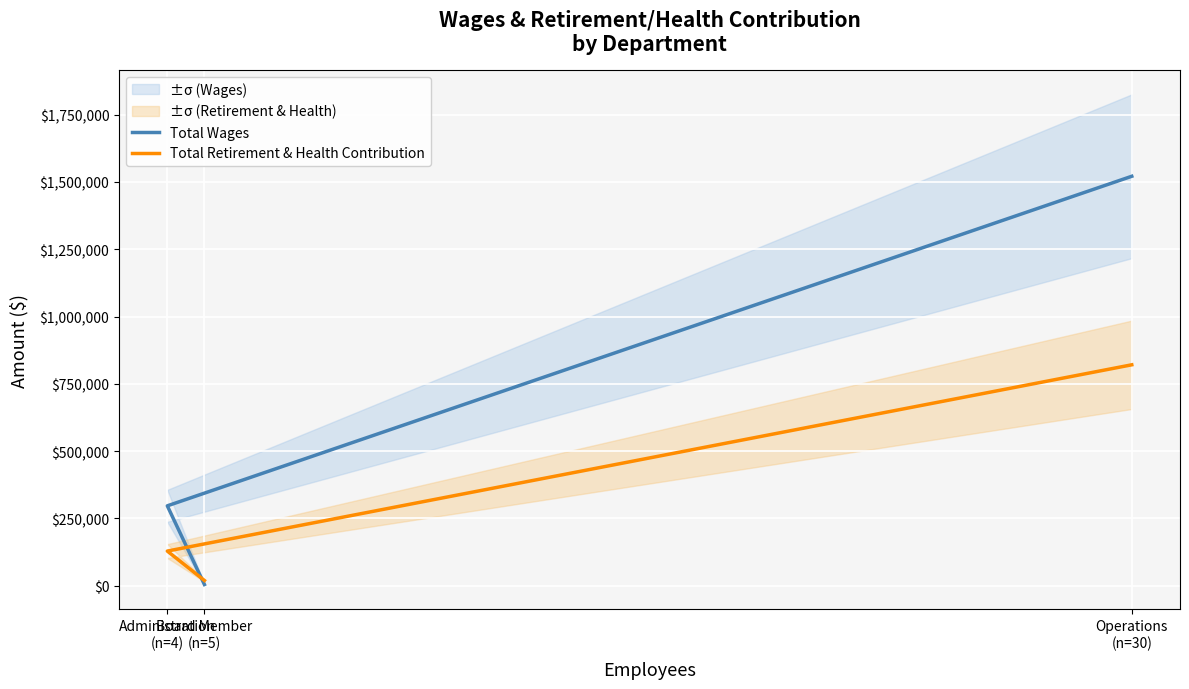

Reading left to right, what are all the values shown in this chart?

Total Wages: Board Member
(n=5)=4700	Administration
(n=4)=296925	Operations
(n=30)=1520790
Total Retirement & Health Contribution: Board Member
(n=5)=19688	Administration
(n=4)=128886	Operations
(n=30)=820654